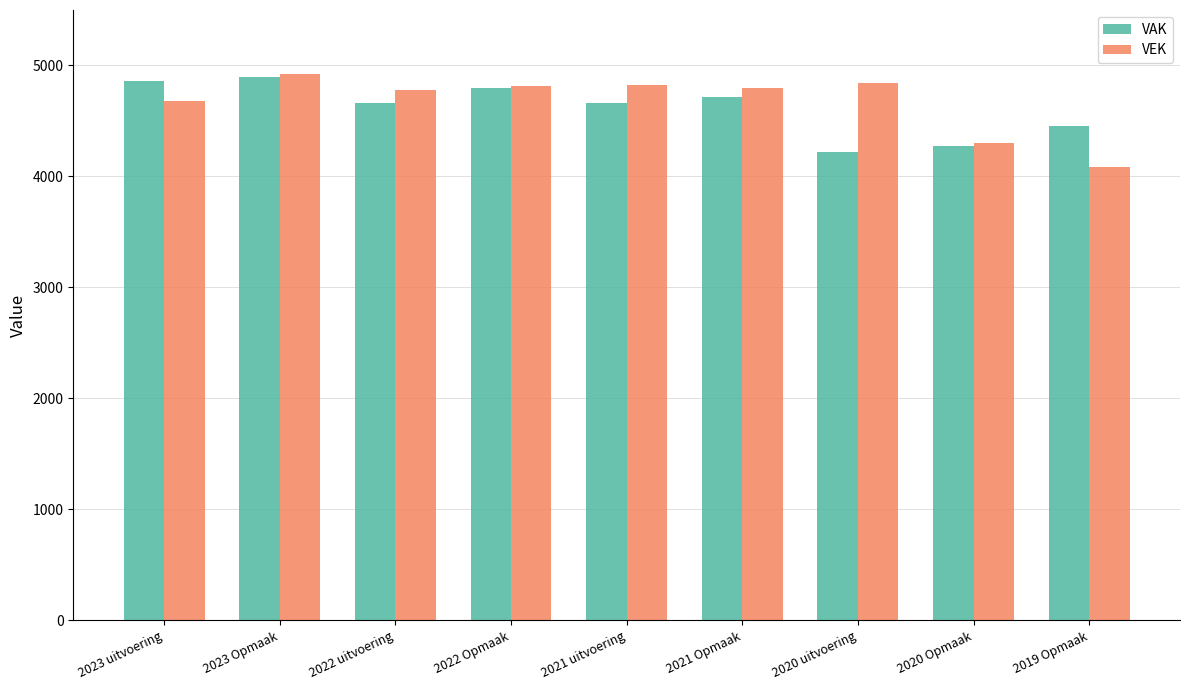

Which series changed the most between 2023 uitvoering and 2019 Opmaak?

VEK